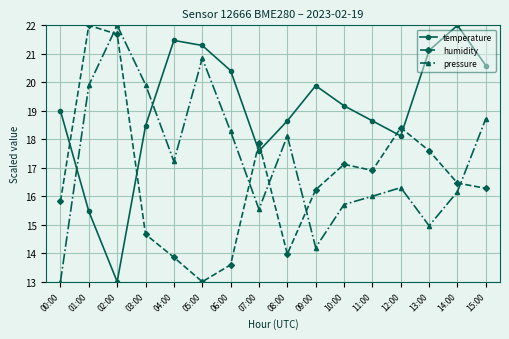

Between which two adjacent categories do humidity and pressure first intersect?

01:00 and 02:00